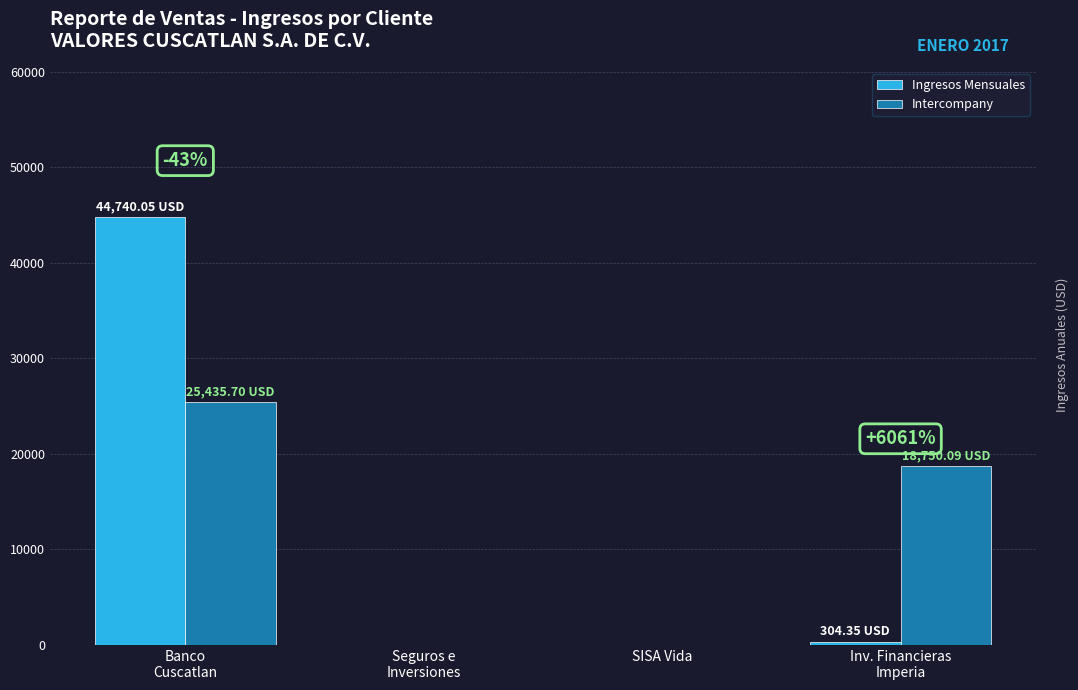

The value of Intercompany at Seguros e
Inversiones is -11298.7. True or false?

False